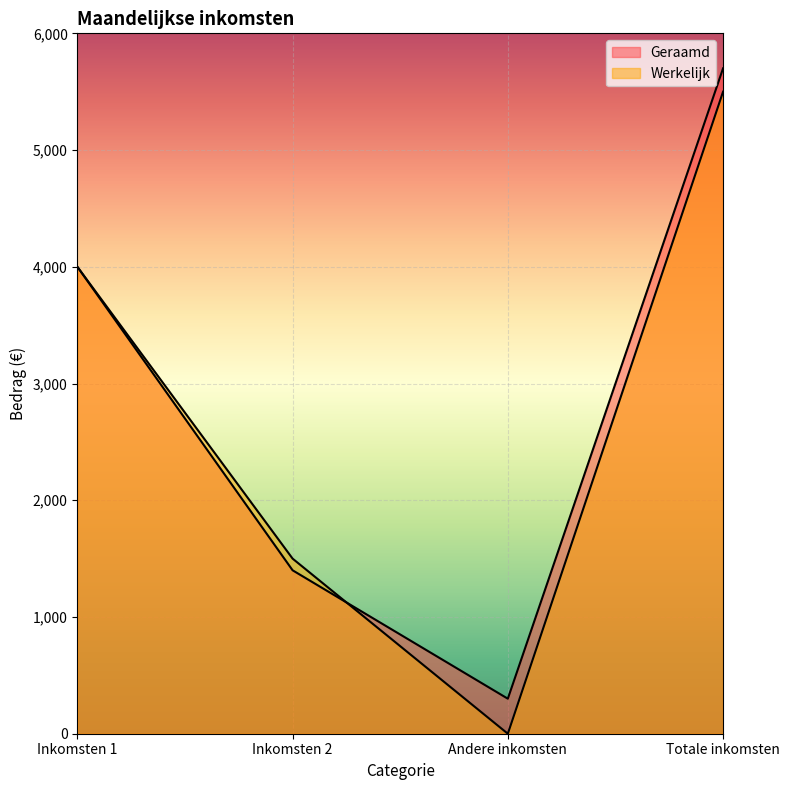

The Werkelijk series shows 1409 at Inkomsten 1. True or false?

False